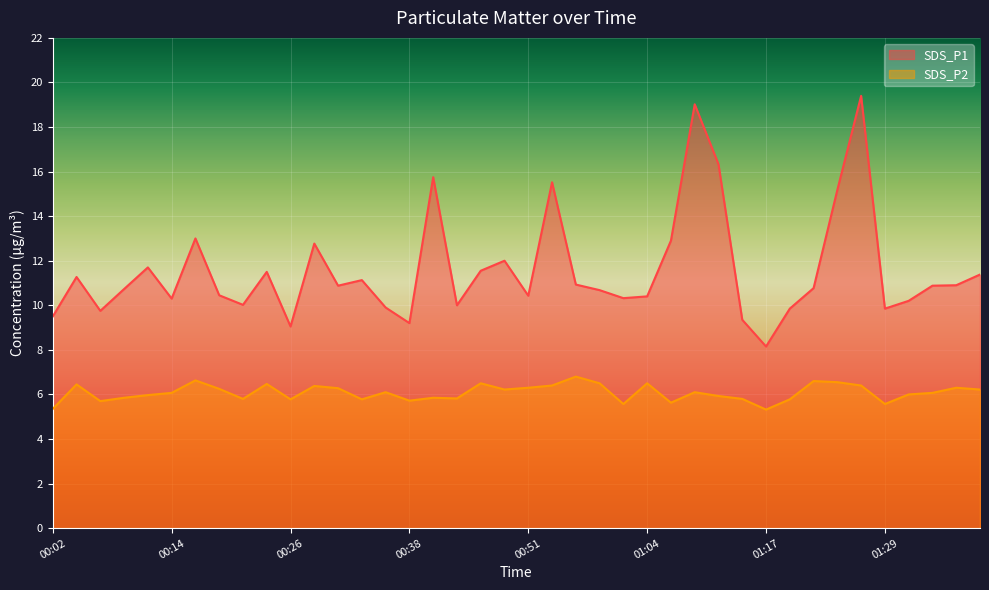

What is the sum of the SDS_P2 values at 01:32 and 00:46?

12.5